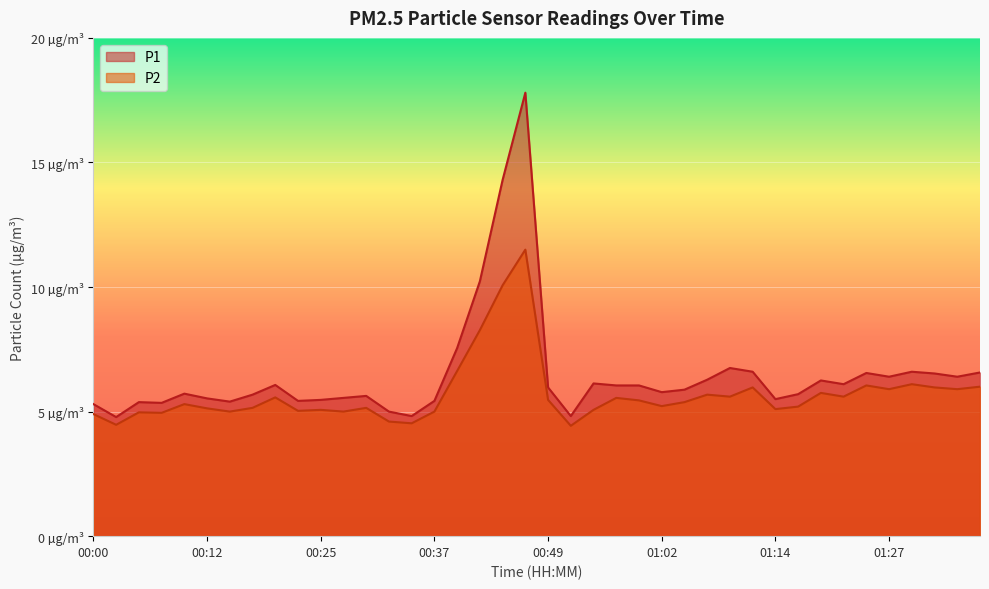

Where does the P1 series first go above 5?

00:00